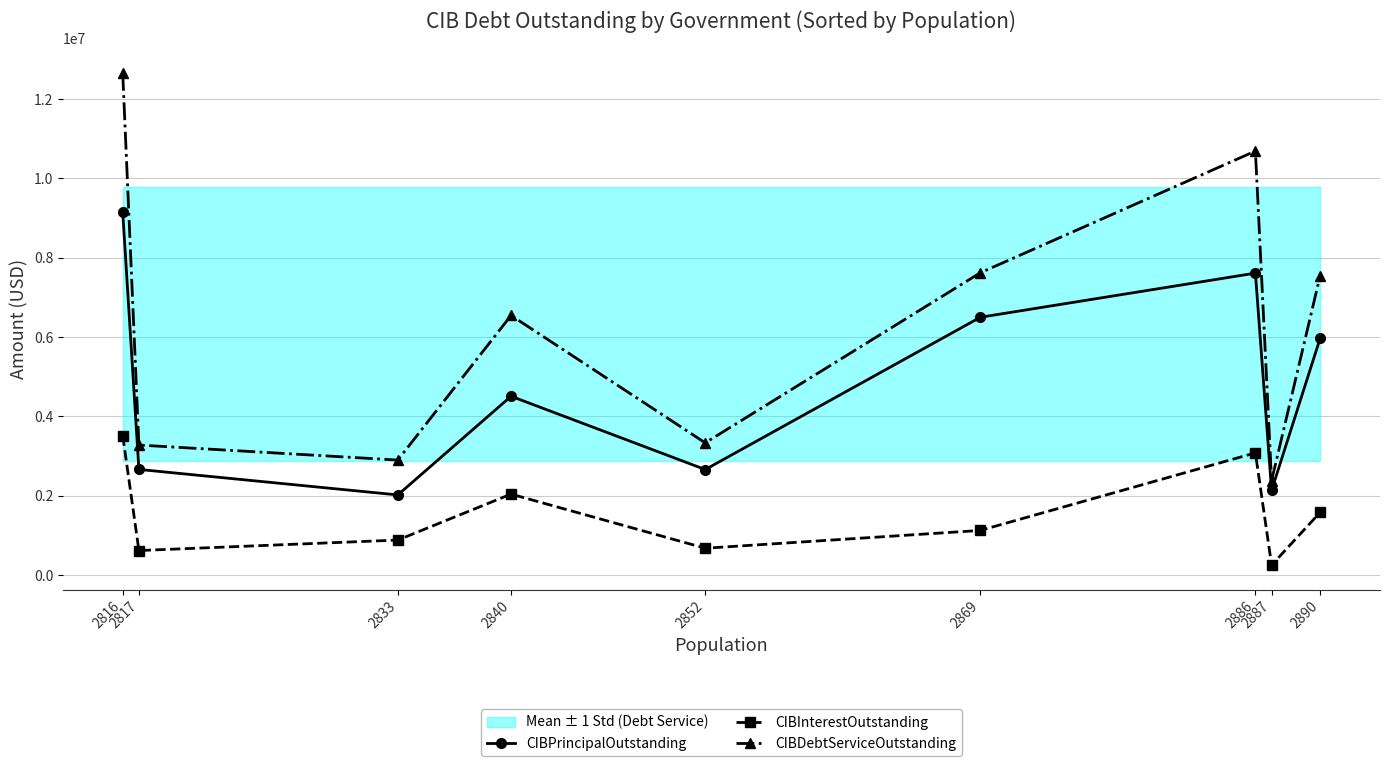

Is the value of CIBInterestOutstanding at 2869 greater than the value of CIBPrincipalOutstanding at 2840?

No